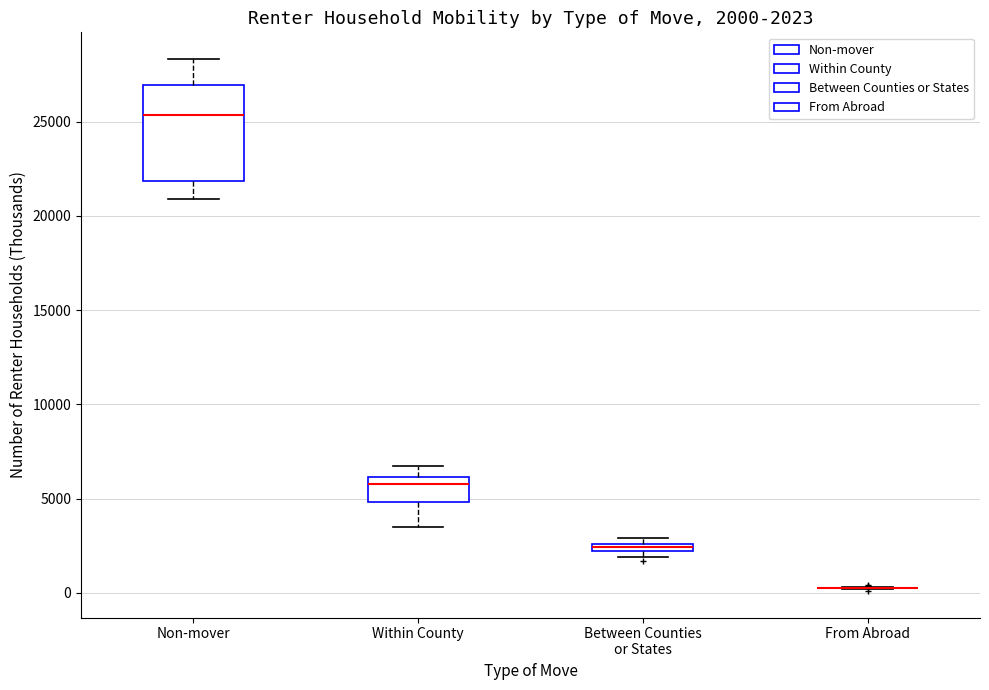

Comparing the boxes themselves (not the whiskers), which one is the tallest?

Non-mover